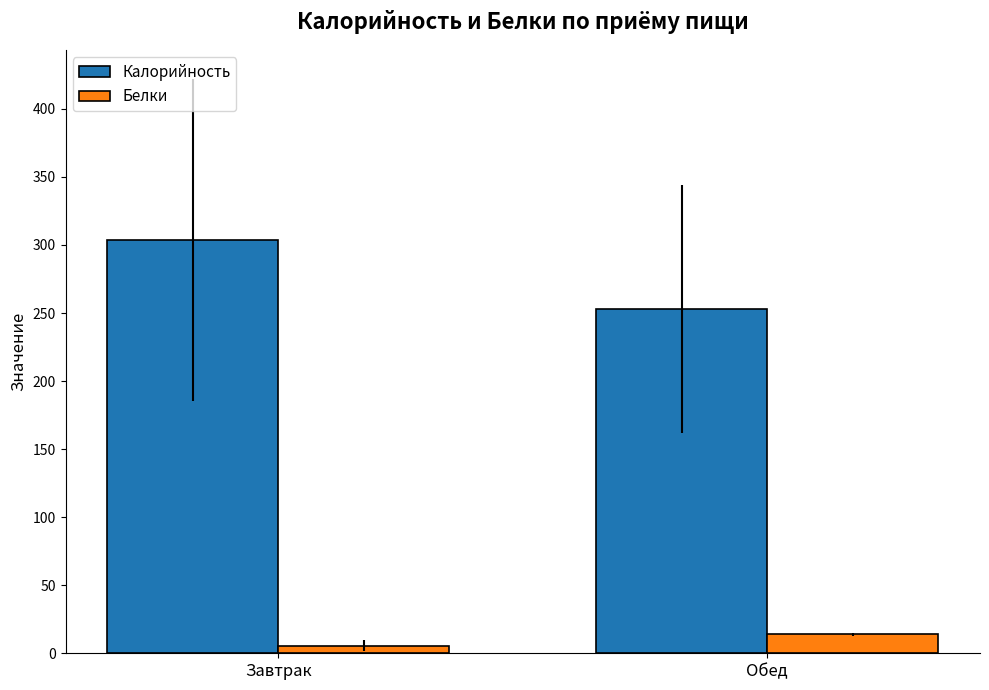

What position from the right is Завтрак?

2